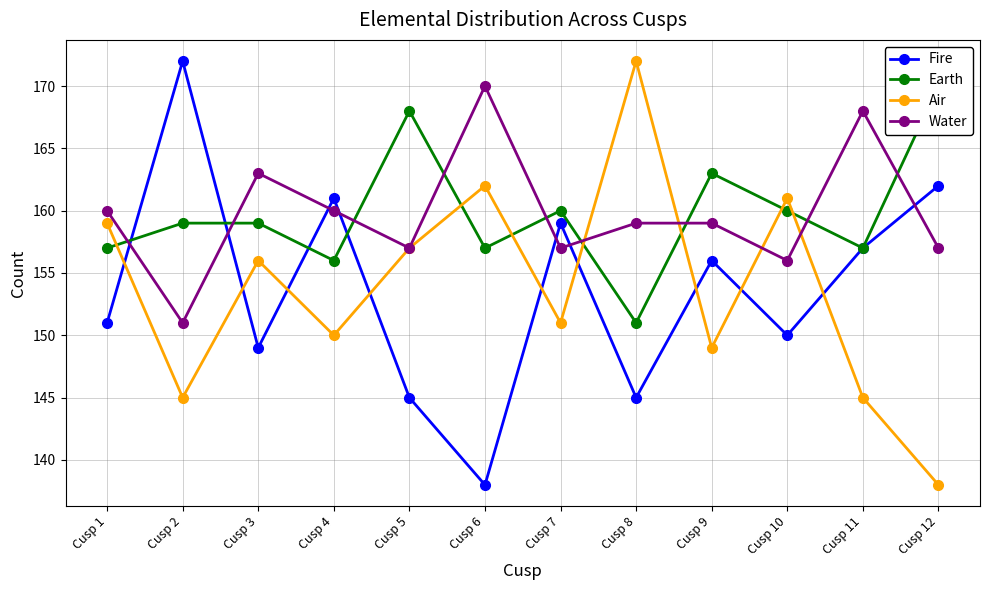

Rank the categories by Water value from lowest to highest.

Cusp 2, Cusp 10, Cusp 5, Cusp 7, Cusp 12, Cusp 8, Cusp 9, Cusp 1, Cusp 4, Cusp 3, Cusp 11, Cusp 6